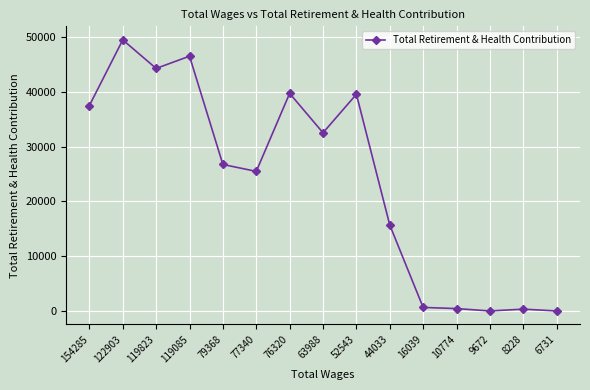

What is the change in value from 119823 to 8228?

-43958